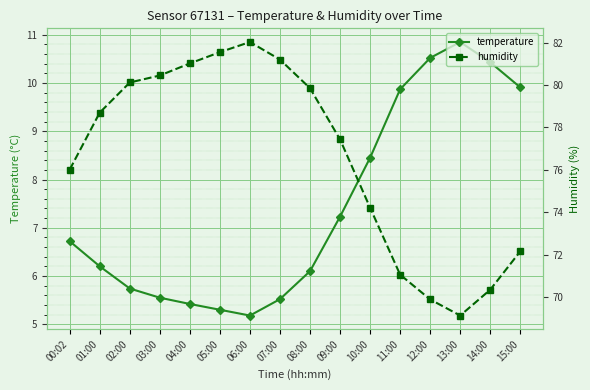

At which category is the sum across all series the highest?

06:00